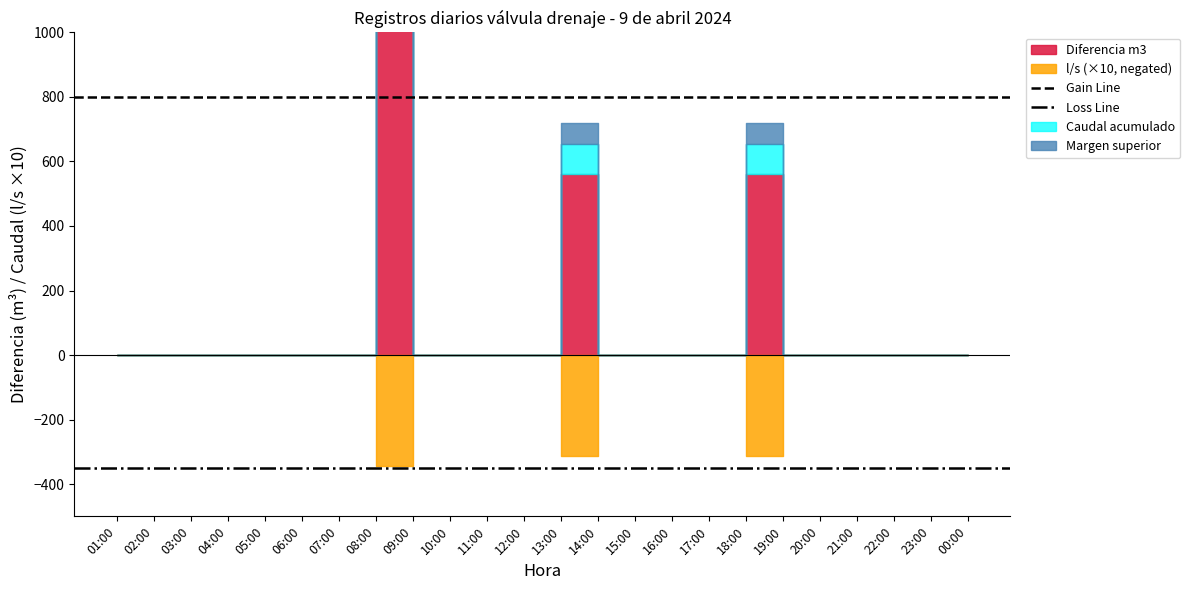

Which series has the largest total across all categories?

Gain Line